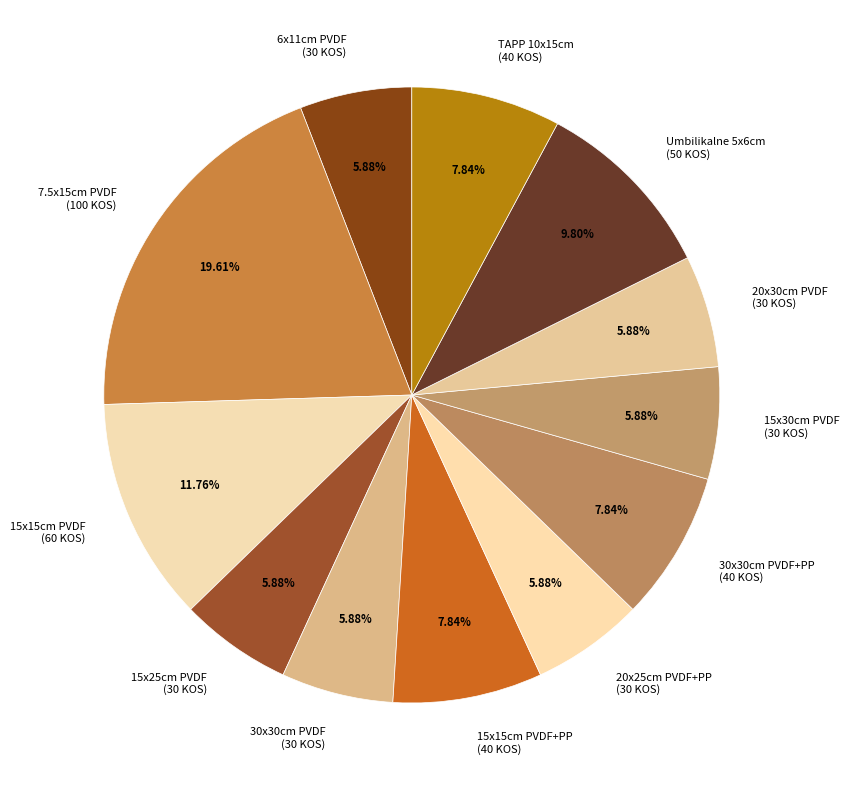

How many segments does this pie chart have?

12